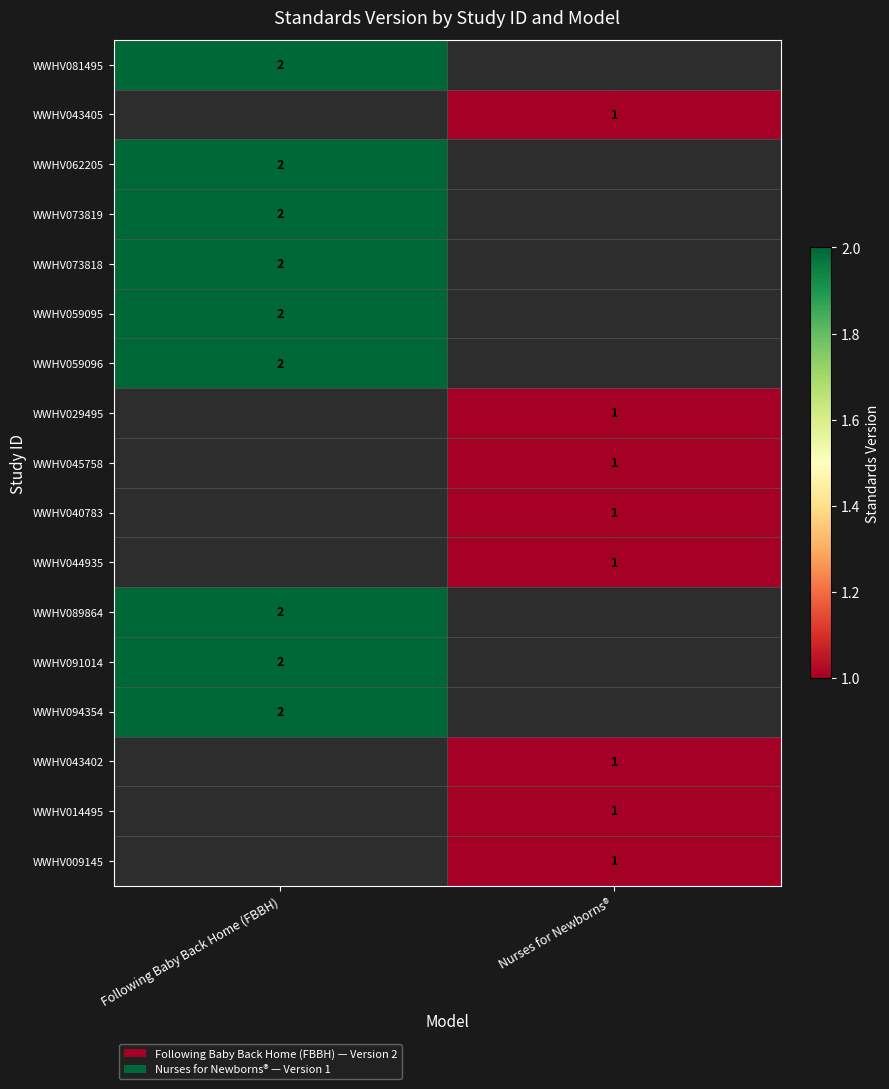

At which category does the chart reach its minimum across all series?

Nurses for Newborns®